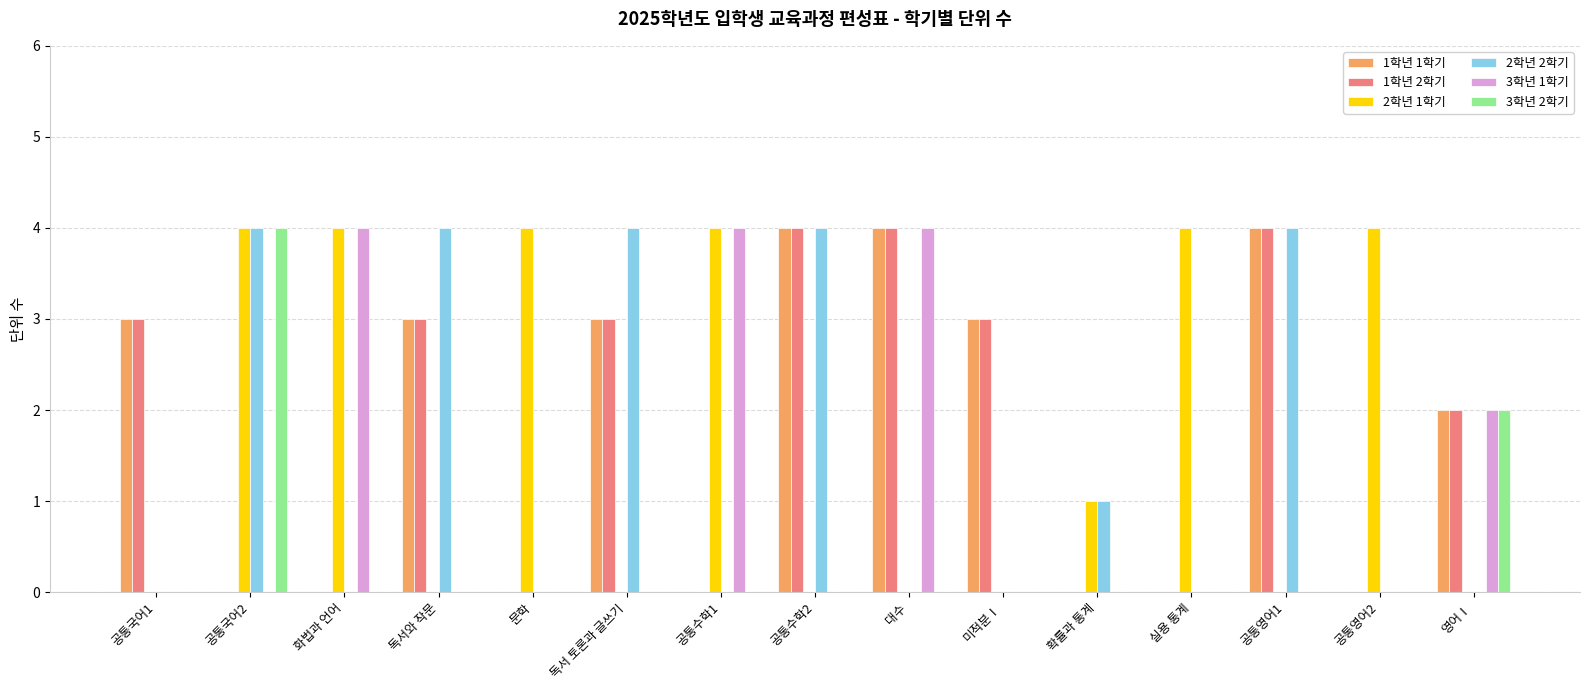

How many distinct data groups are displayed?

6